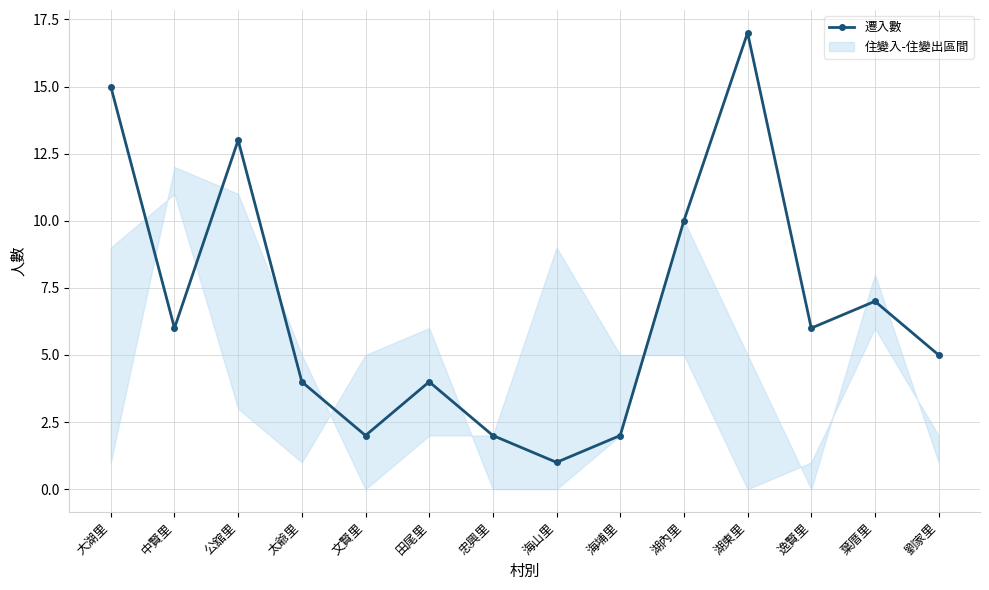

What is the greatest value displayed?

17